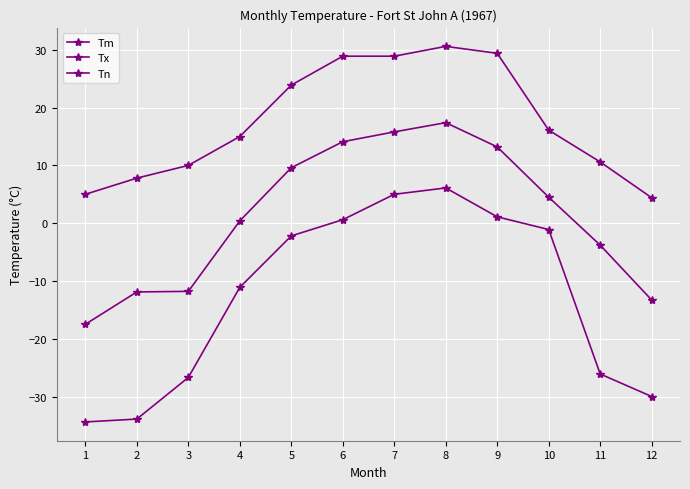

True or false: Tm and Tn cross at least once.

False